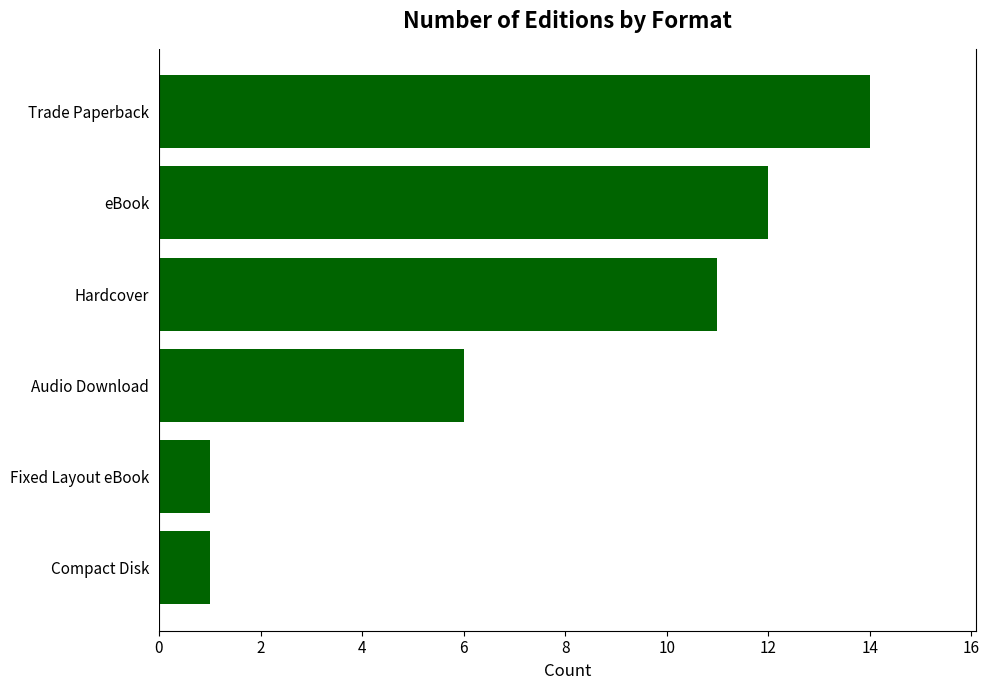

Reading bottom to top, what are all the values shown in this chart?

1	1	6	11	12	14